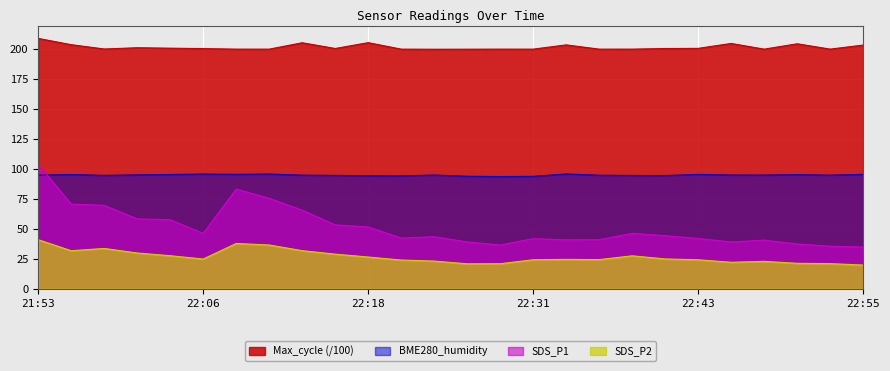

What are all the series names shown in the legend?

Max_cycle (/100), BME280_humidity, SDS_P1, SDS_P2